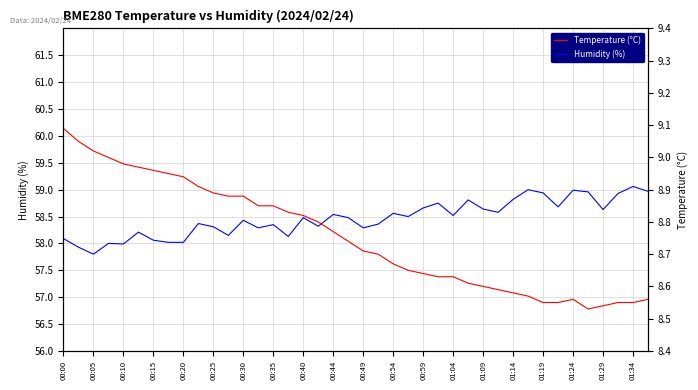

True or false: Humidity (%) and Temperature (°C) cross at least once.

False